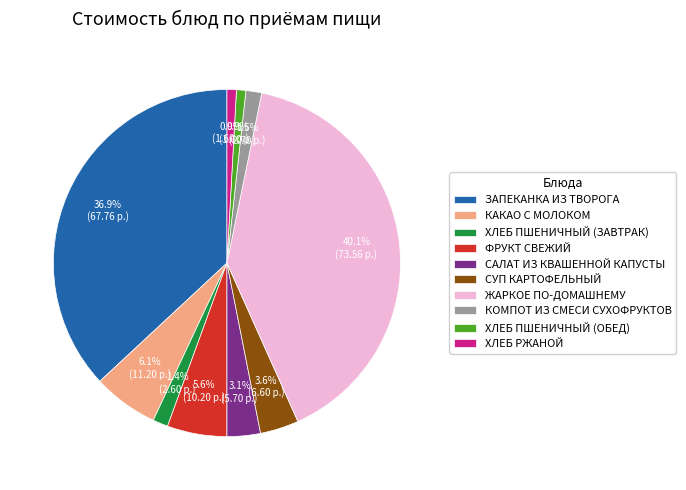

To the nearest percent, what is the difference between the largest and smallest slice percentages?

39%